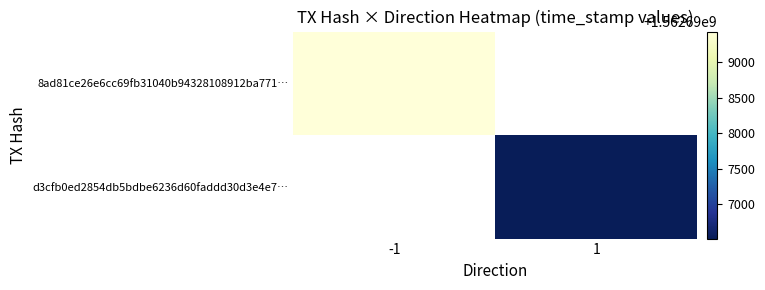

Is the value of 8ad81ce26e6cc69fb31040b94328108912ba771… at -1 greater than the value of d3cfb0ed2854db5bdbe6236d60faddd30d3e4e7… at -1?

No